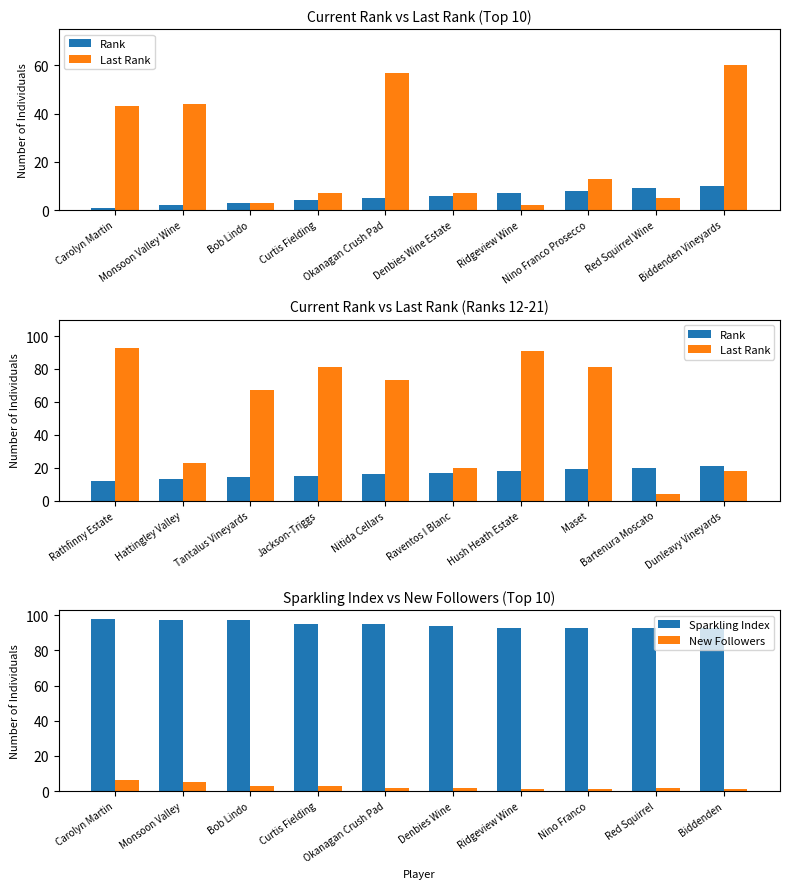

Which series has the largest total across all categories?

Sparkling Index